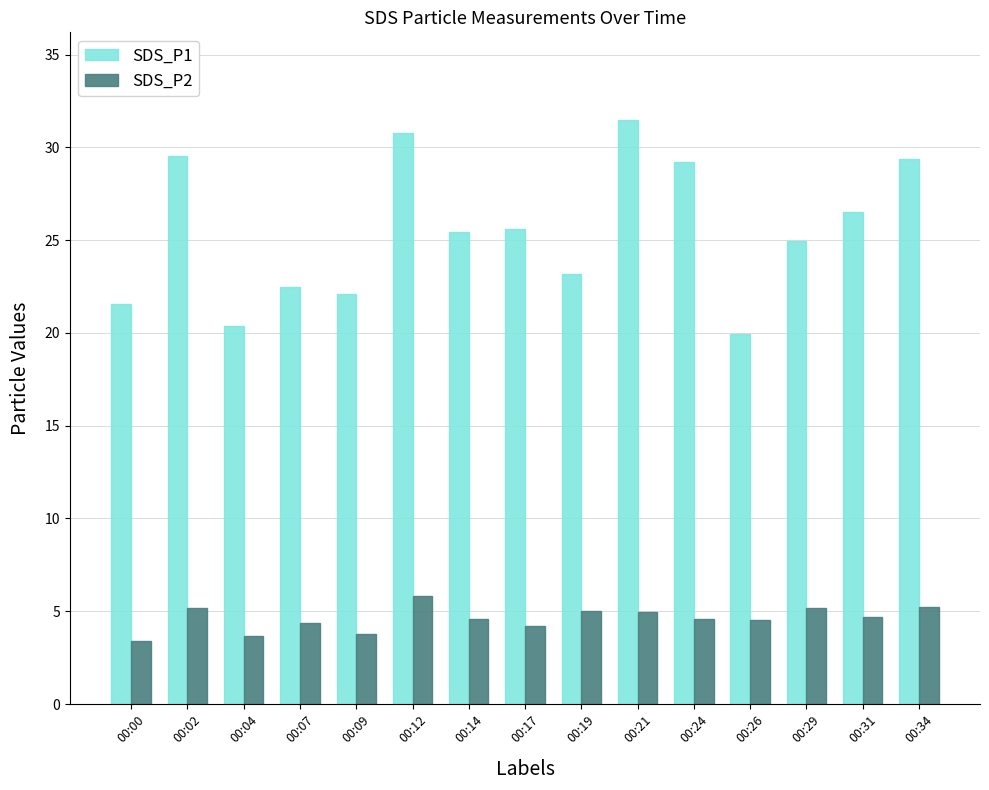

Is the value of SDS_P2 at 00:21 greater than the value of SDS_P1 at 00:34?

No